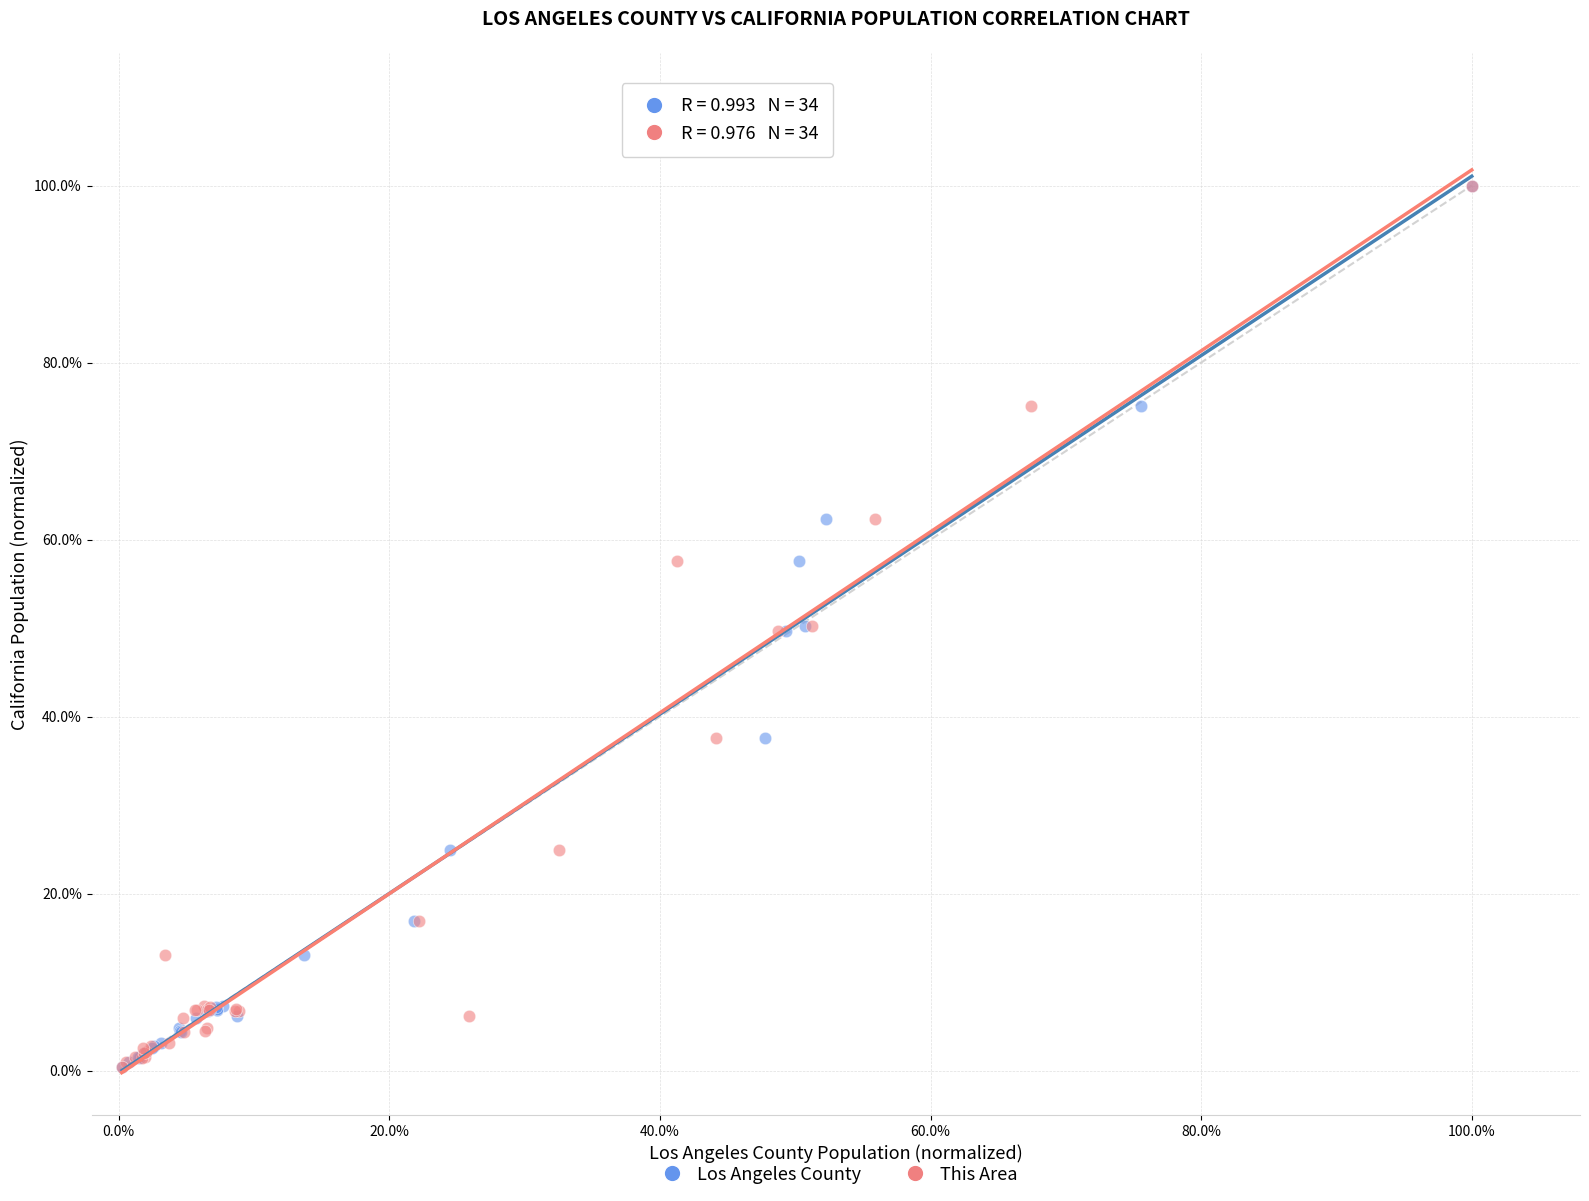

What are all the series names shown in the legend?

Los Angeles County, This Area